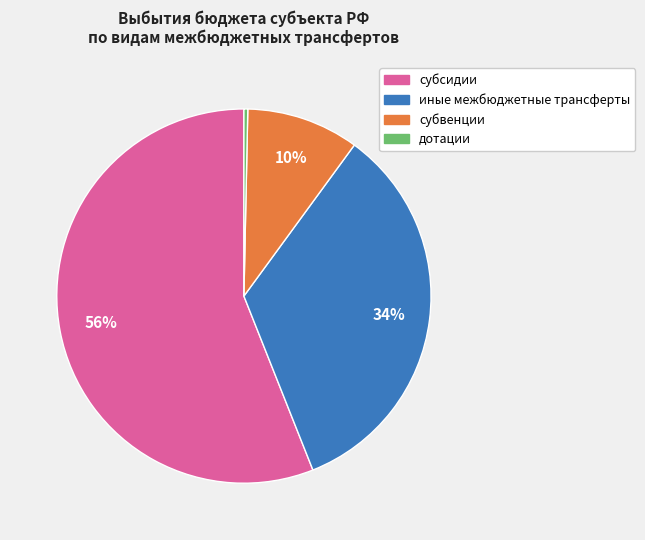

Is the sum of субвенции and субсидии greater than half?

Yes